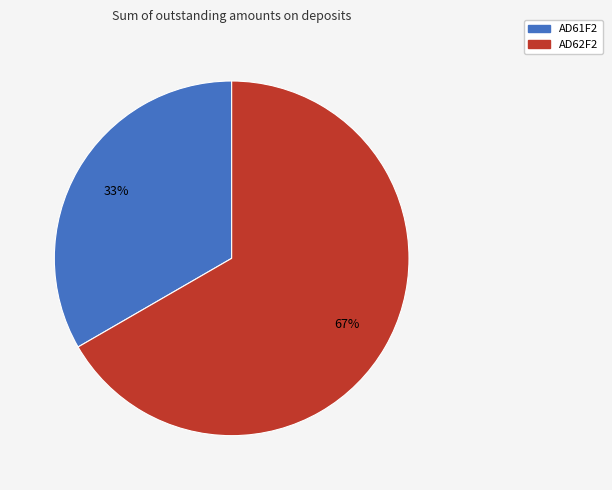

Count the number of slices in the pie.

2